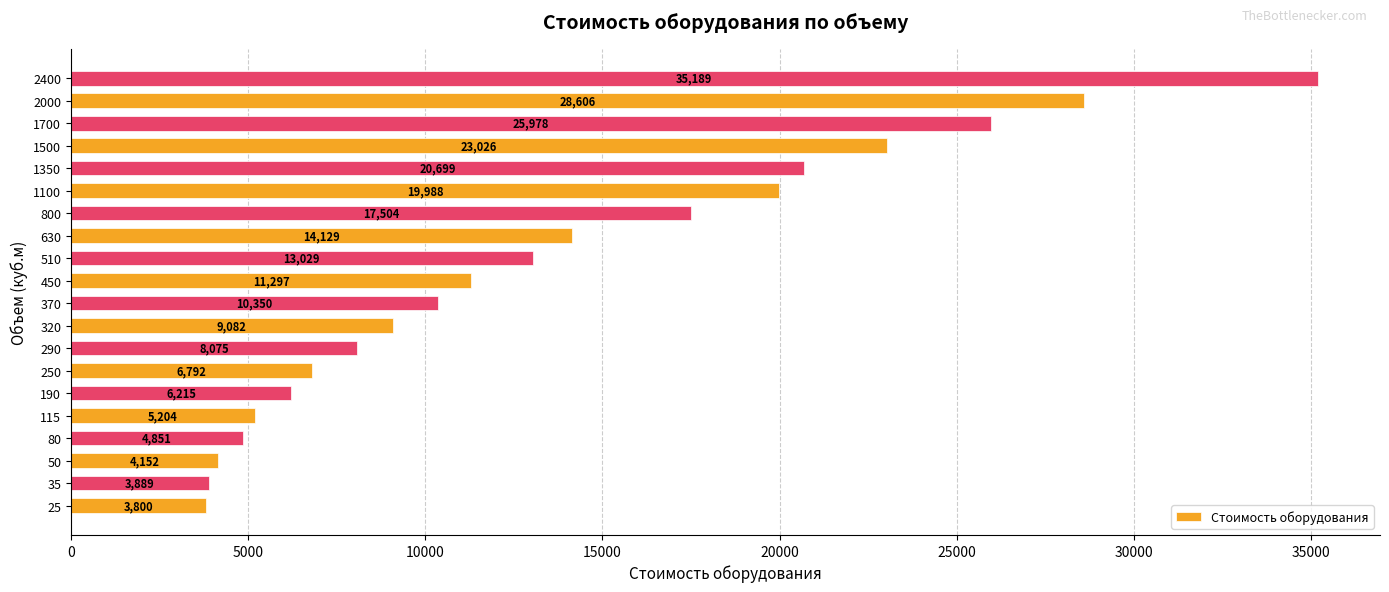

What is the approximate value at 1350?

20698.7